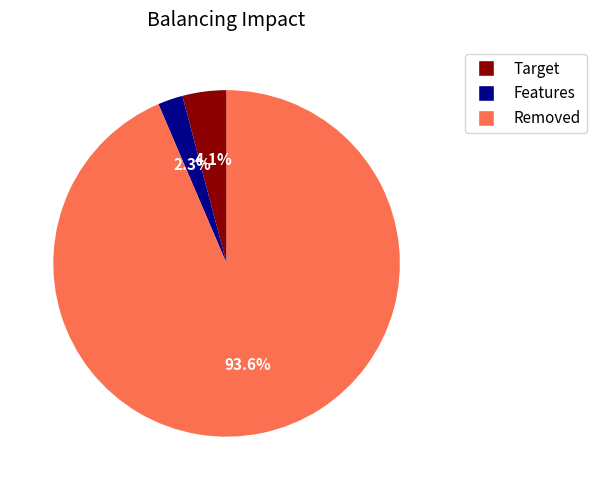

Is there any slice that represents more than half of the pie?

Yes